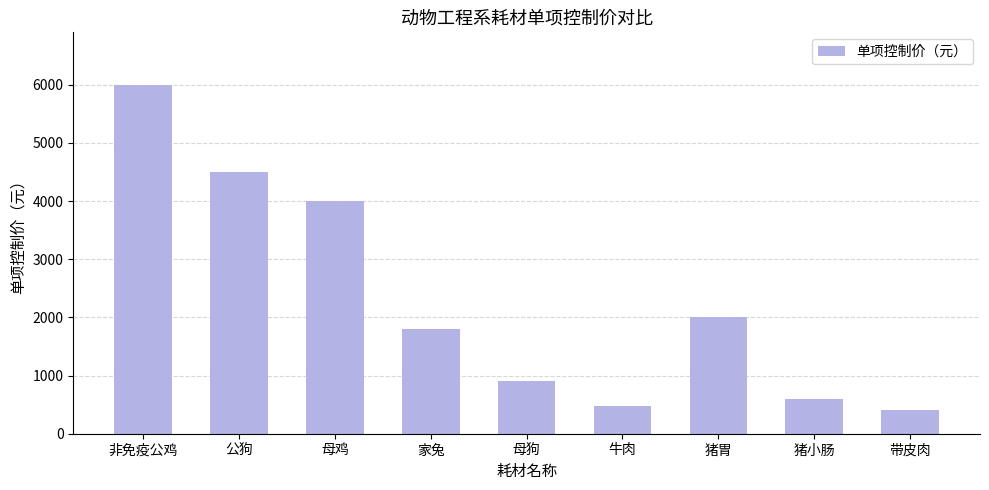

Rank the categories by value from lowest to highest.

带皮肉, 牛肉, 猪小肠, 母狗, 家兔, 猪胃, 母鸡, 公狗, 非免疫公鸡